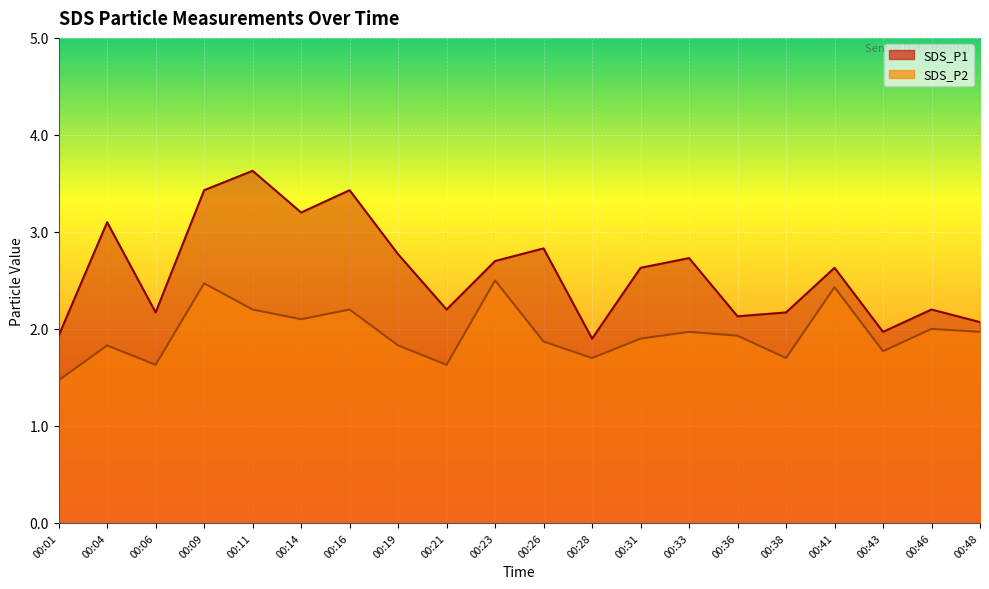

How many series are shown in this chart?

2